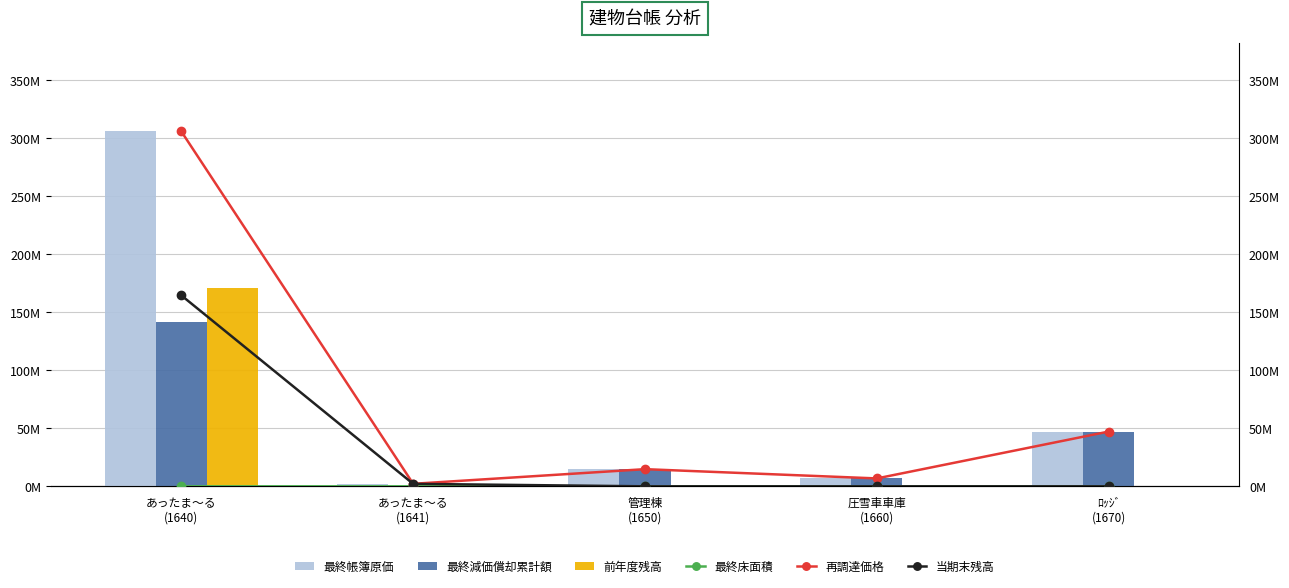

At which label does 最終帳簿原価 reach its peak?

あったま～る
(1640)